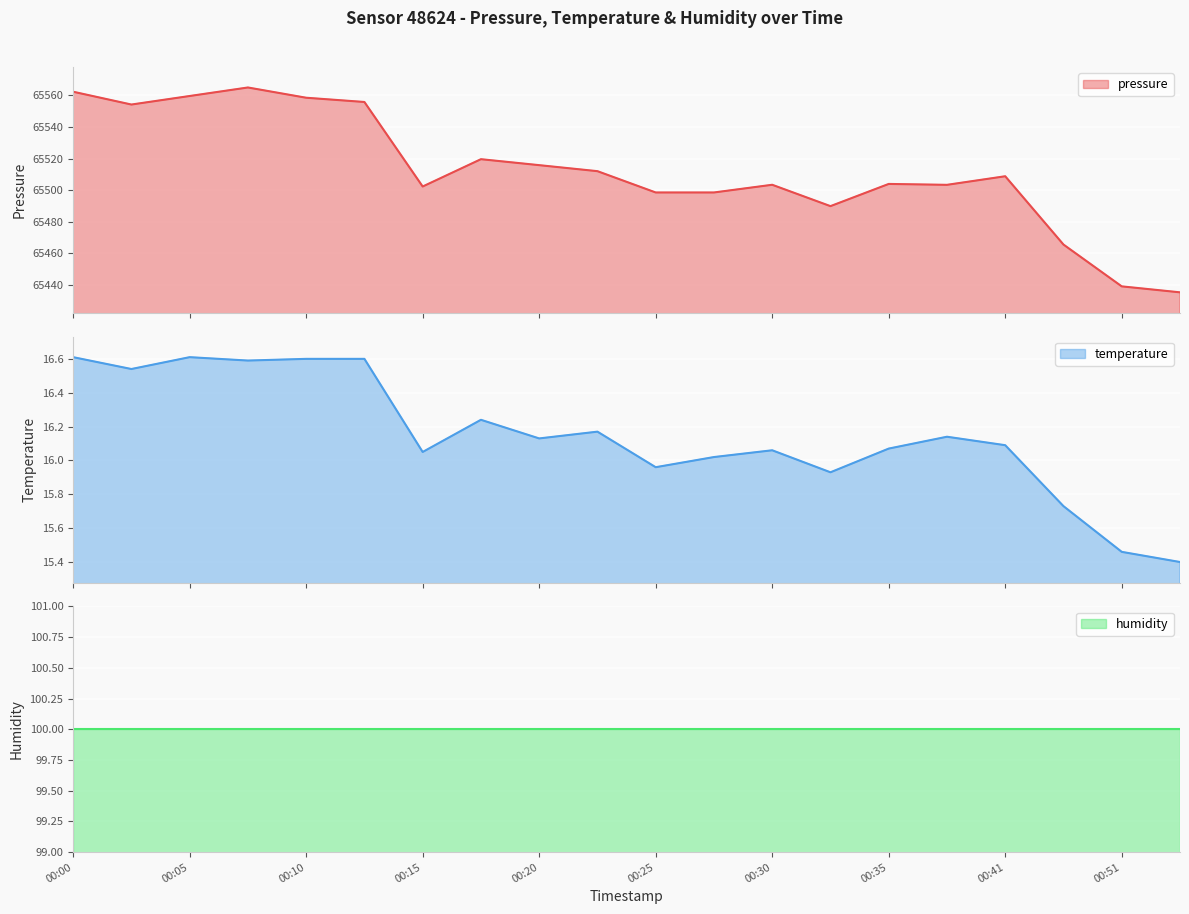

In pressure, how many points are higher than both neighbors (excluding endpoints)?

5